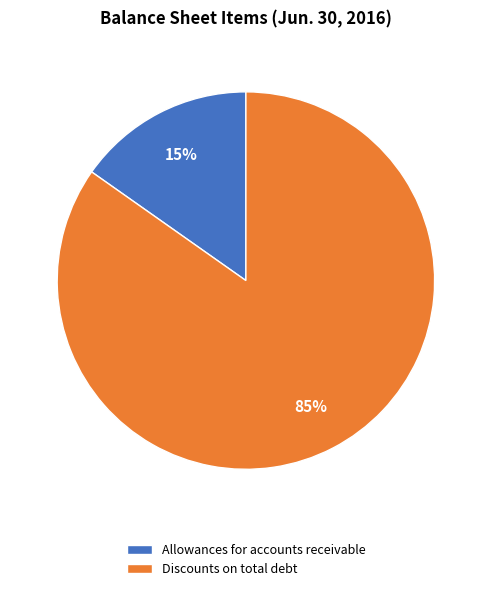

What is the majority slice?

Discounts on total debt